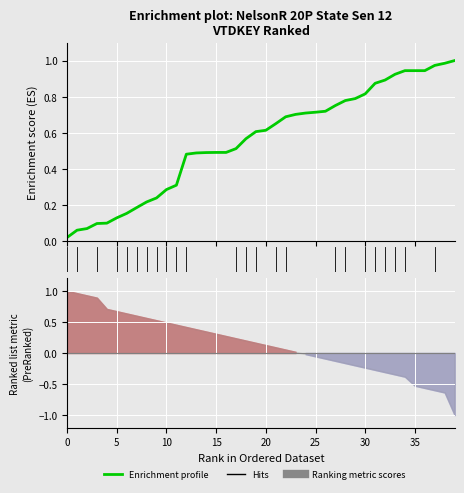

How many lines are shown in the chart?

1